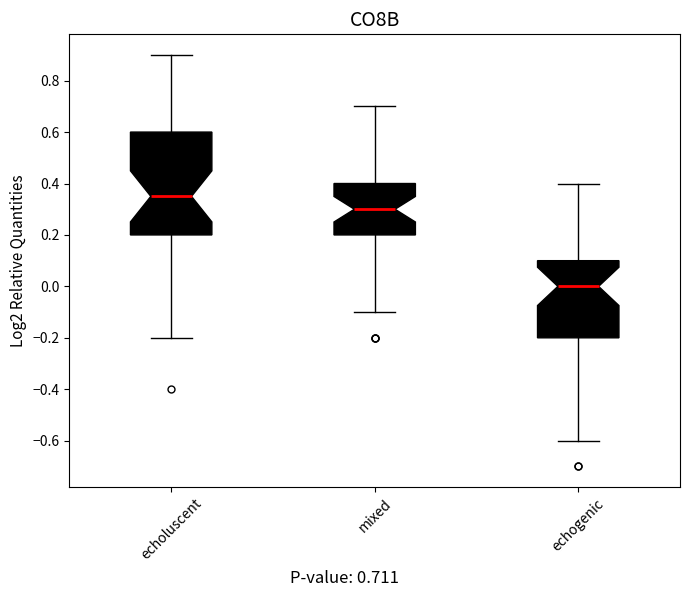

Reading left to right, read every box against the y-axis: the position of its median line, the range the box covers, and the ends of its whiskers. The values are not printed on the chart, so give them approximately, as read against the axis.

echoluscent: median 0.36, box 0.20 to 0.60, whiskers -0.20 to 0.90
mixed: median 0.30, box 0.20 to 0.40, whiskers -0.10 to 0.70
echogenic: median 0.00, box -0.20 to 0.10, whiskers -0.60 to 0.40